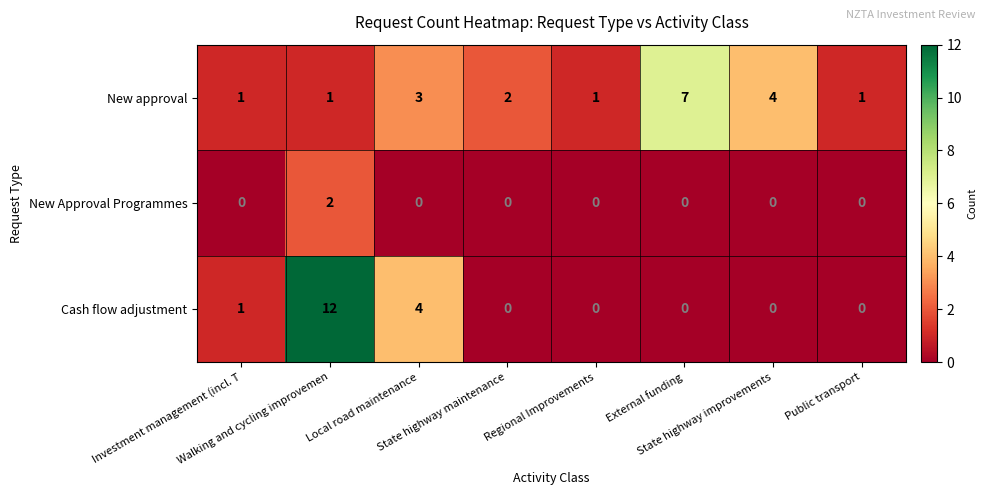

What is the difference between the maximum and second lowest values in the Cash flow adjustment series?

12